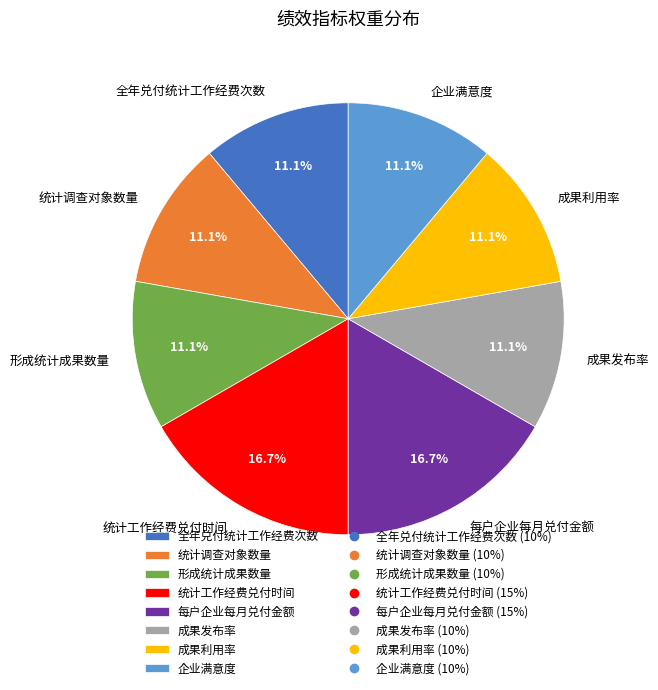

What percentage is the 统计调查对象数量 slice, to the nearest percent?

11%